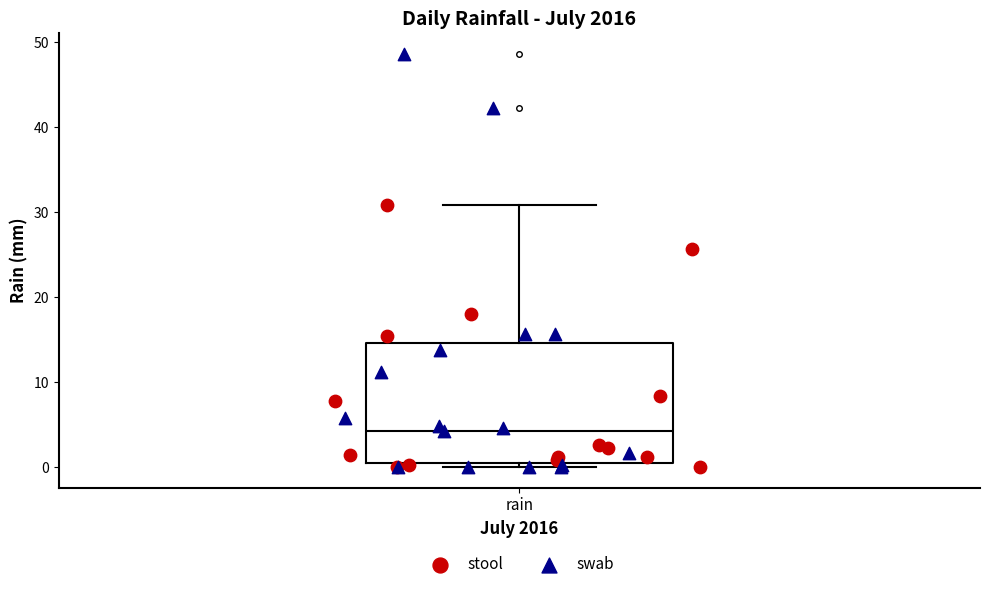

Transcribe this box plot: give where the median line is, the range the box spans, and where the two whiskers end, as read against the y-axis. The values are not printed on the chart, so give them approximately, as read against the axis.

median 4, box 1 to 15, whiskers 0 to 31